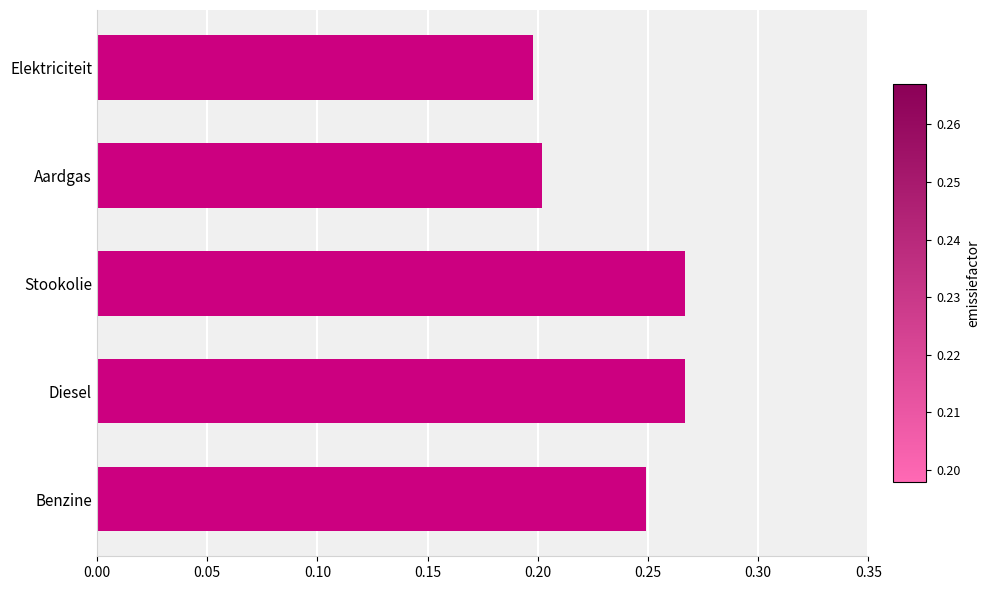

What is the change in value from Elektriciteit to Benzine?

+0.1